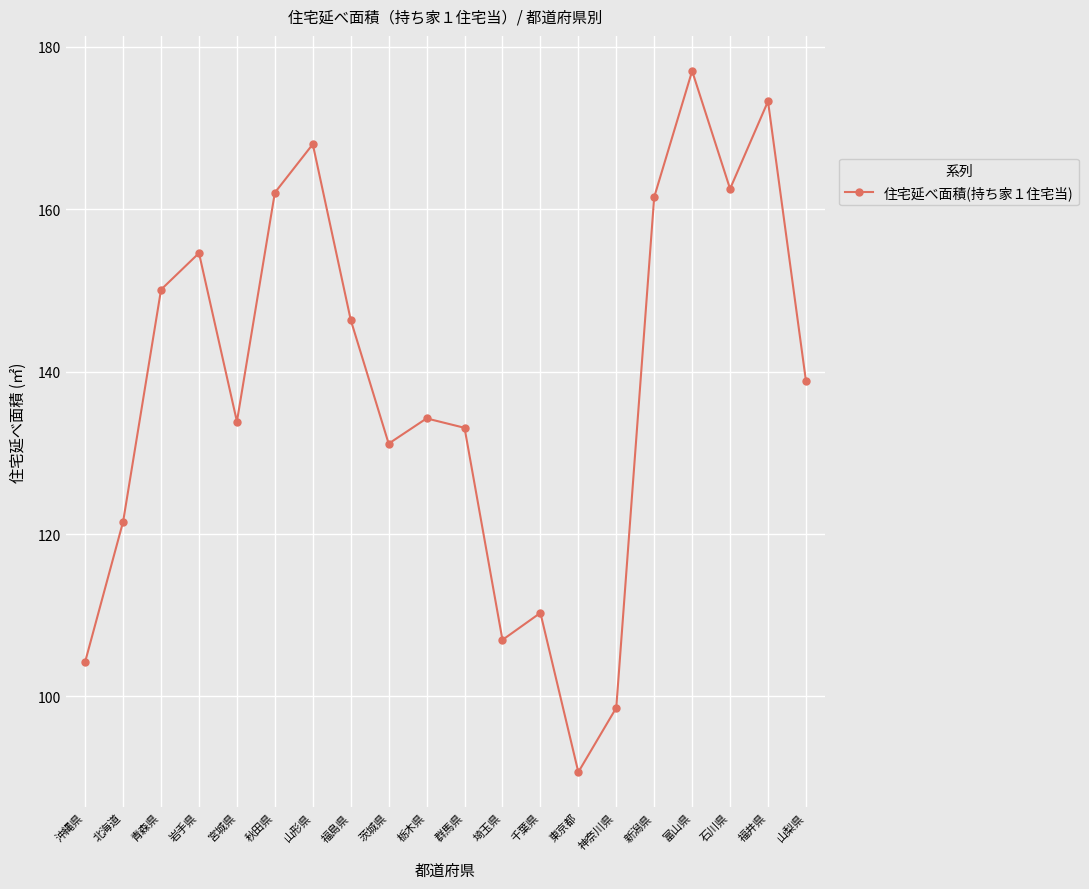

What is the change in value from 沖縄県 to 埼玉県?

+2.7